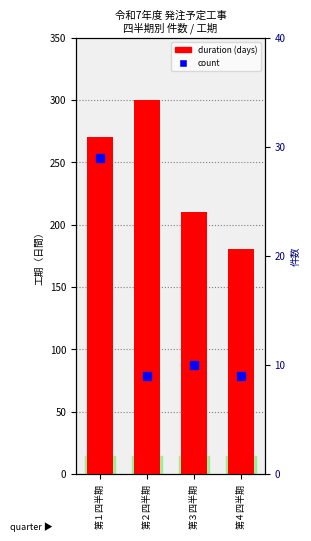

The count series shows 40 at 第１四半期. True or false?

False